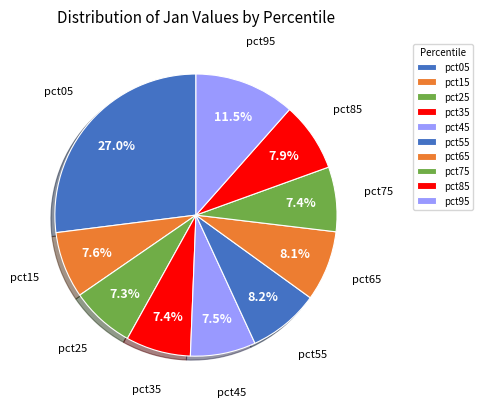

How many segments does this pie chart have?

10